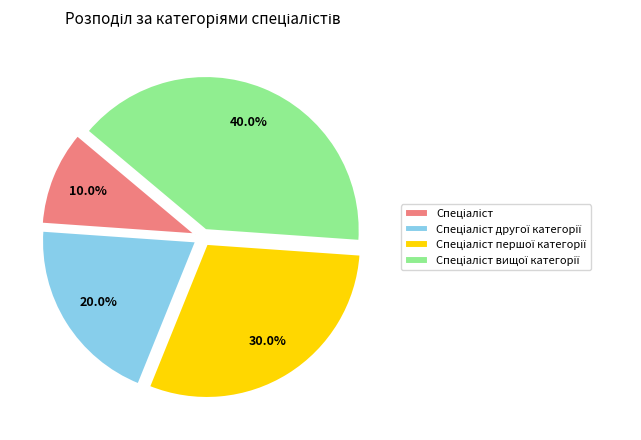

How many slices are in this pie chart?

4